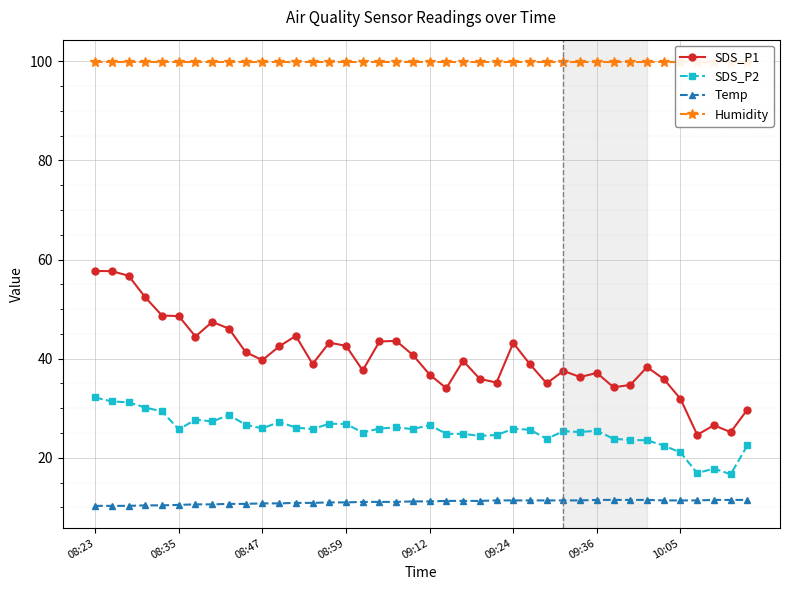

At which label is Temp closest to 10?

08:23